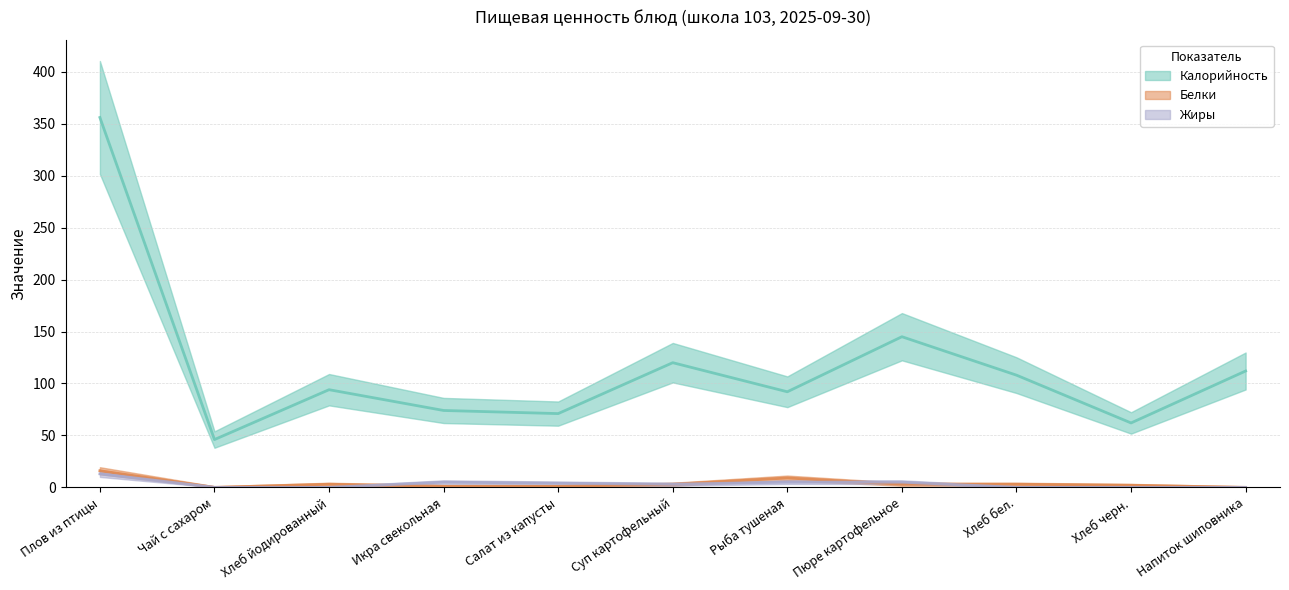

Is it true that Калорийность equals 30 at Салат из капусты?

False